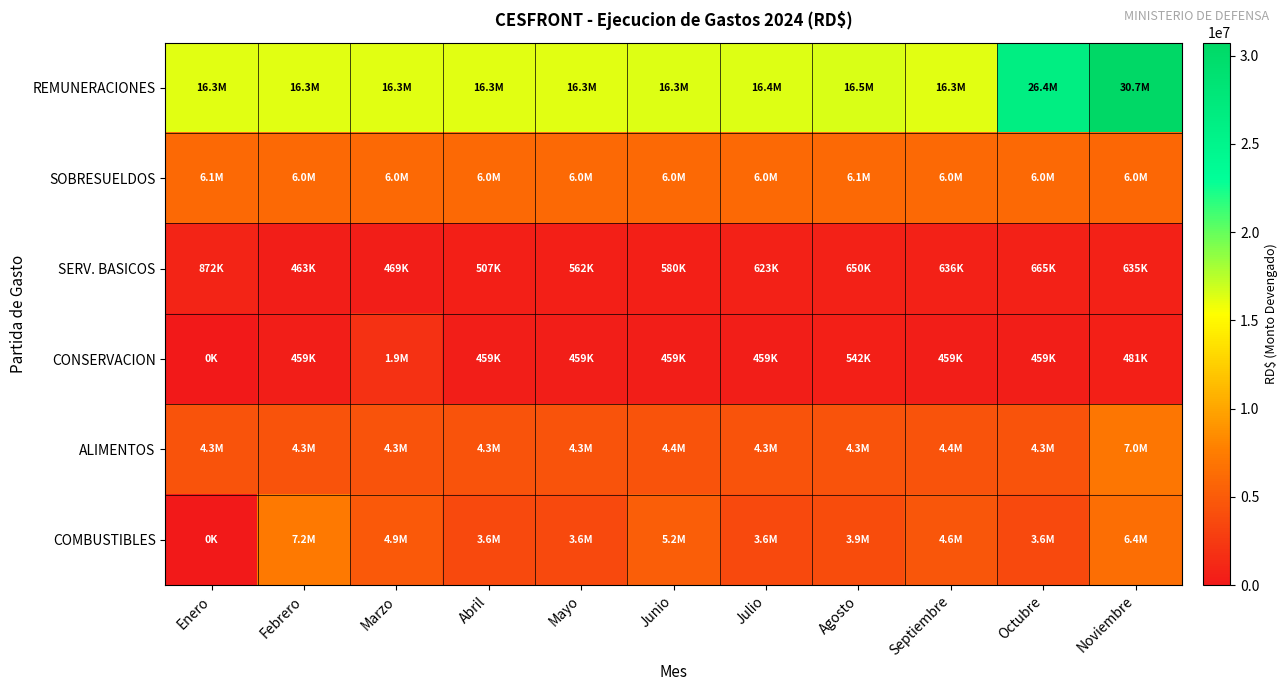

Reading right to left, what are all the values shown in this chart?

REMUNERACIONES: Noviembre=30727323	Octubre=26363480	Septiembre=16272980	Agosto=16453480	Julio=16366480	Junio=16345980	Mayo=16319980	Abril=16289570	Marzo=16277070	Febrero=16290070	Enero=16295070
SOBRESUELDOS: Noviembre=5996833	Octubre=6017823	Septiembre=6004293	Agosto=6051902	Julio=6035812	Junio=6020705	Mayo=6037565	Abril=6027479	Marzo=6032329	Febrero=6036411	Enero=6055137
SERV. BASICOS: Noviembre=635132	Octubre=664903	Septiembre=636322	Agosto=650198	Julio=623119	Junio=580297	Mayo=562125	Abril=506997	Marzo=469258	Febrero=463124	Enero=871799
CONSERVACION: Noviembre=481193	Octubre=458643	Septiembre=458643	Agosto=542316	Julio=458643	Junio=458643	Mayo=458643	Abril=458643	Marzo=1891963	Febrero=458643	Enero=0
ALIMENTOS: Noviembre=7017454	Octubre=4349999	Septiembre=4373064	Agosto=4349999	Julio=4349999	Junio=4362352	Mayo=4349999	Abril=4349983	Marzo=4349999	Febrero=4349999	Enero=4349999
COMBUSTIBLES: Noviembre=6381905	Octubre=3635124	Septiembre=4589946	Agosto=3874912	Julio=3625000	Junio=5167348	Mayo=3625000	Abril=3625000	Marzo=4876751	Febrero=7250000	Enero=0